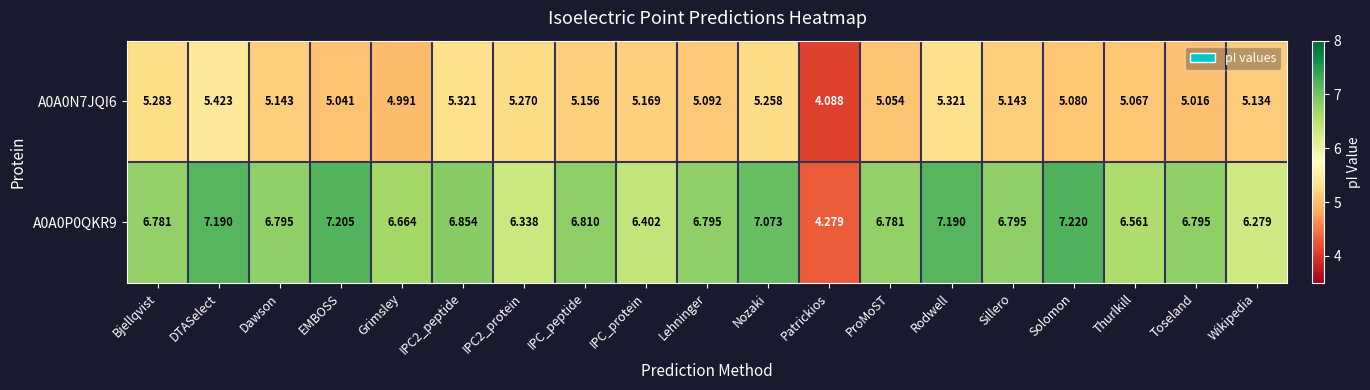

List the series in order of their peak value, lowest first.

A0A0N7JQI6, A0A0P0QKR9